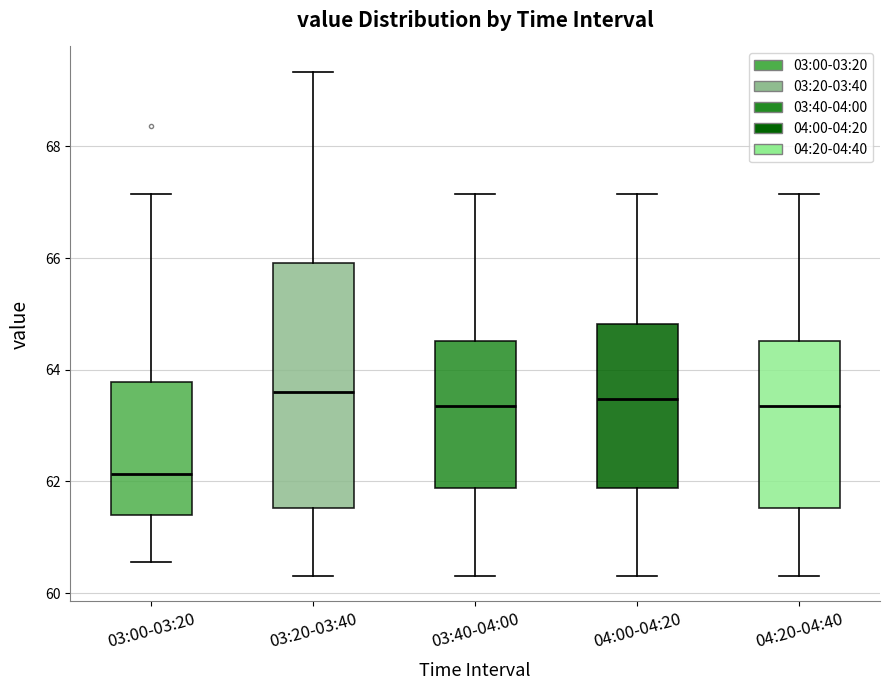

Reading left to right, read every box against the y-axis: the position of its median line, the range the box covers, and the ends of its whiskers. The values are not printed on the chart, so give them approximately, as read against the axis.

03:00-03:20: median 62.2, box 61.4 to 63.8, whiskers 60.6 to 67.2
03:20-03:40: median 63.6, box 61.6 to 66.0, whiskers 60.4 to 69.4
03:40-04:00: median 63.4, box 61.8 to 64.6, whiskers 60.4 to 67.2
04:00-04:20: median 63.4, box 61.8 to 64.8, whiskers 60.4 to 67.2
04:20-04:40: median 63.4, box 61.6 to 64.6, whiskers 60.4 to 67.2